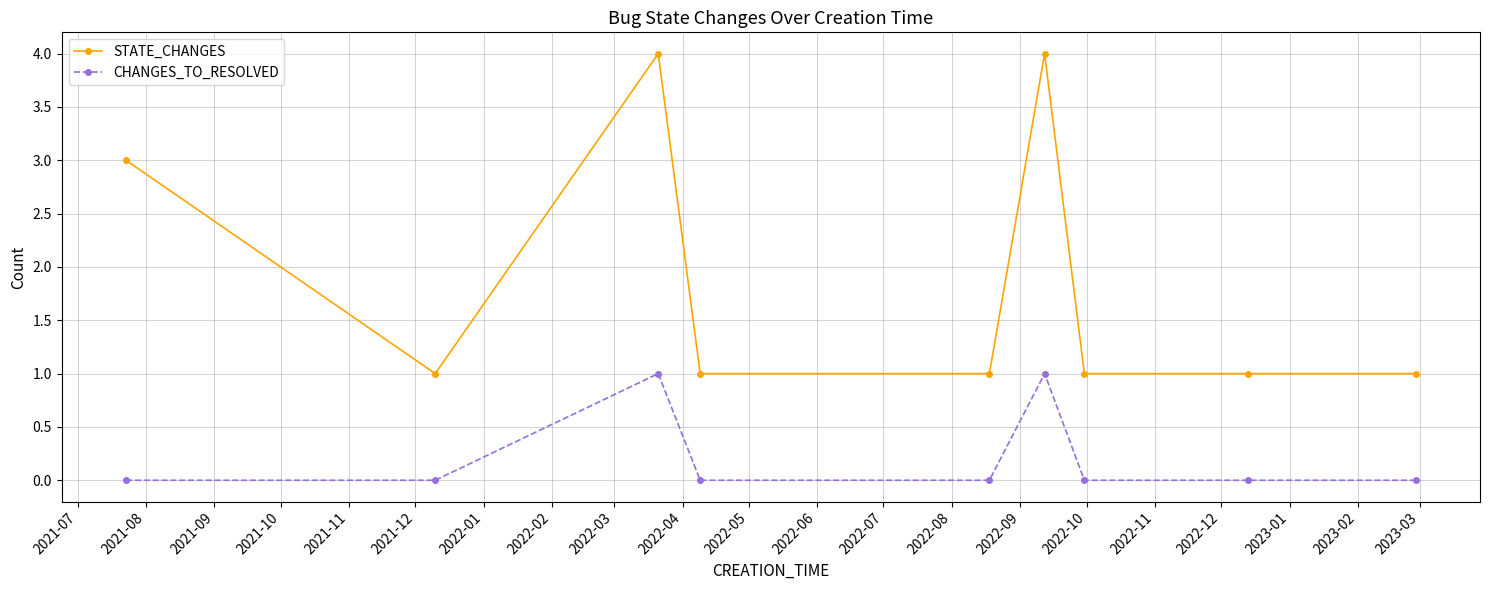

Reading left to right, extract all data points from this chart.

STATE_CHANGES: 3	1	4	1	1	4	1	1	1
CHANGES_TO_RESOLVED: 0	0	1	0	0	1	0	0	0